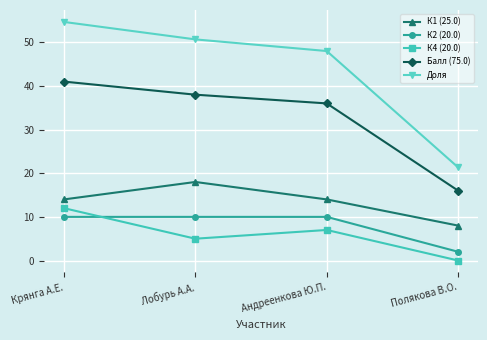

Rank the series at Лобурь А.А. from highest to lowest value.

Доля, Балл (75.0), К1 (25.0), К2 (20.0), К4 (20.0)